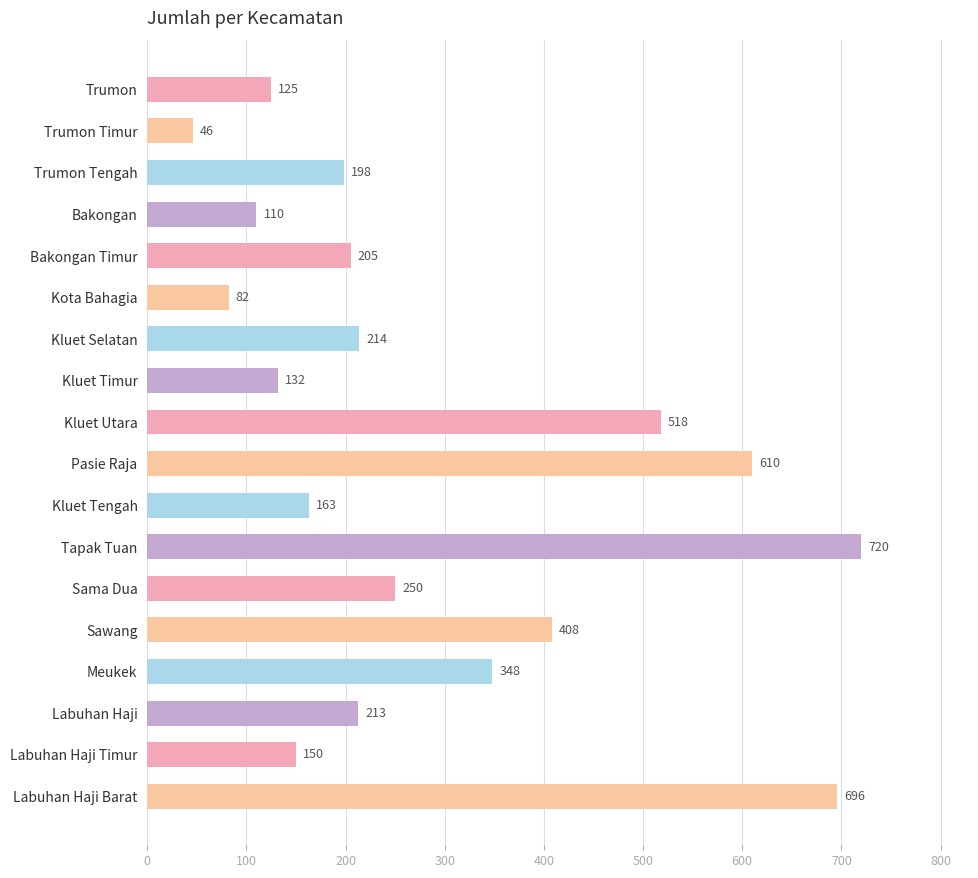

What is the difference between the values at Bakongan and Meukek?

238